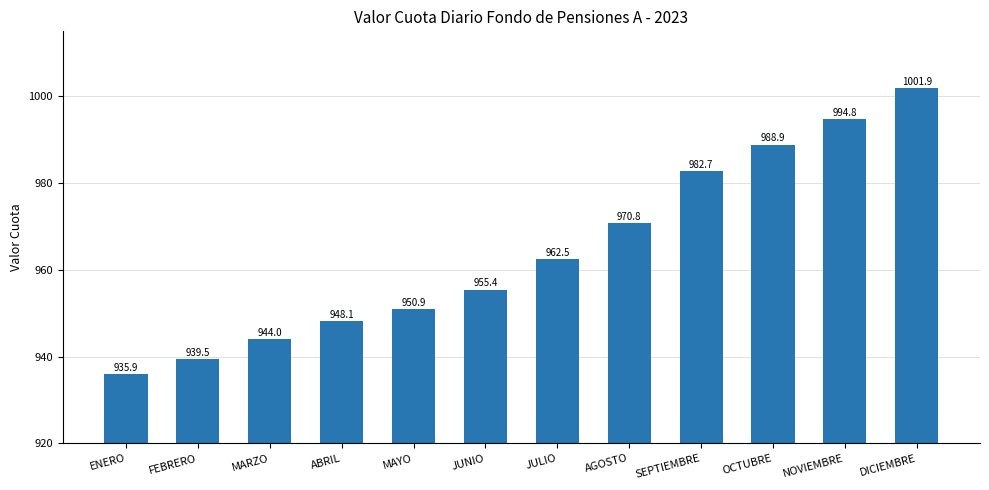

Is it true that the value at JULIO is 962.5?

True